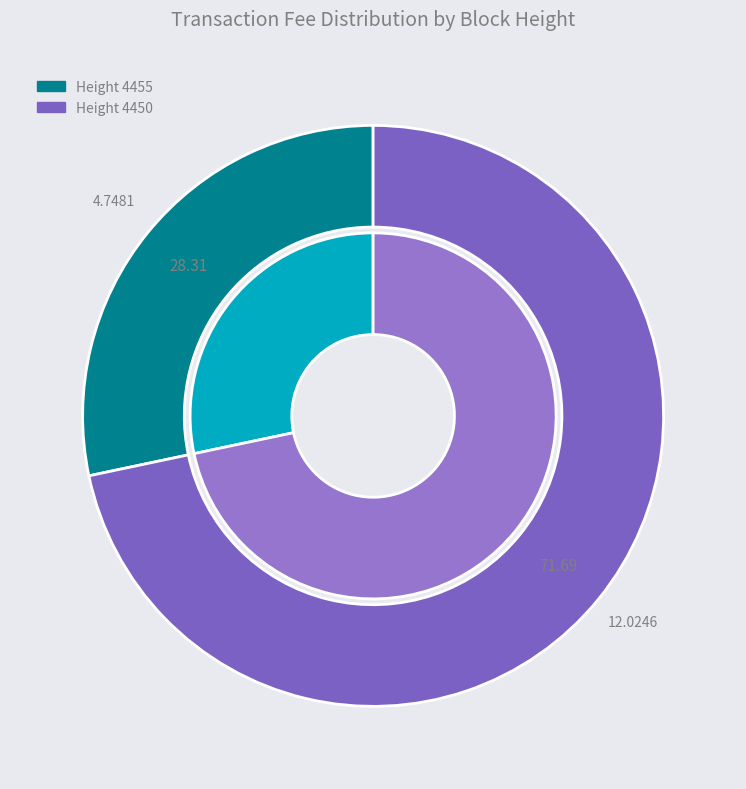

Is there a majority slice in this chart?

Yes